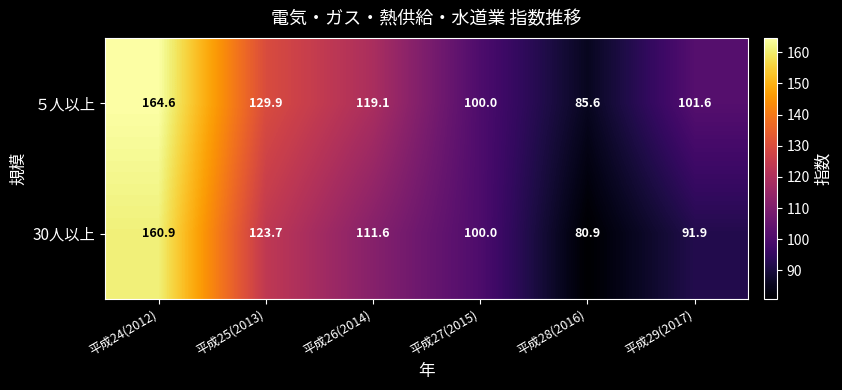

What is the sum of the ５人以上 values at 平成27(2015) and 平成25(2013)?

229.9